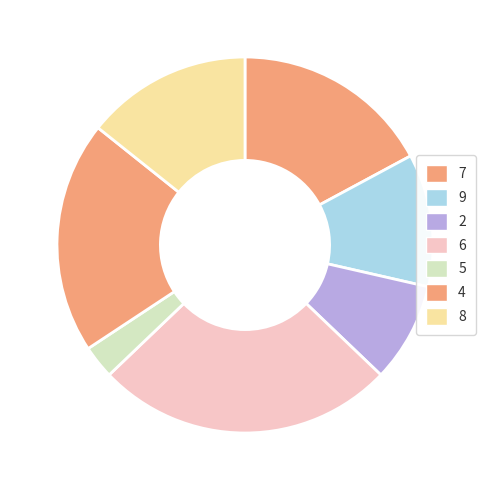

How many slices are in this pie chart?

7